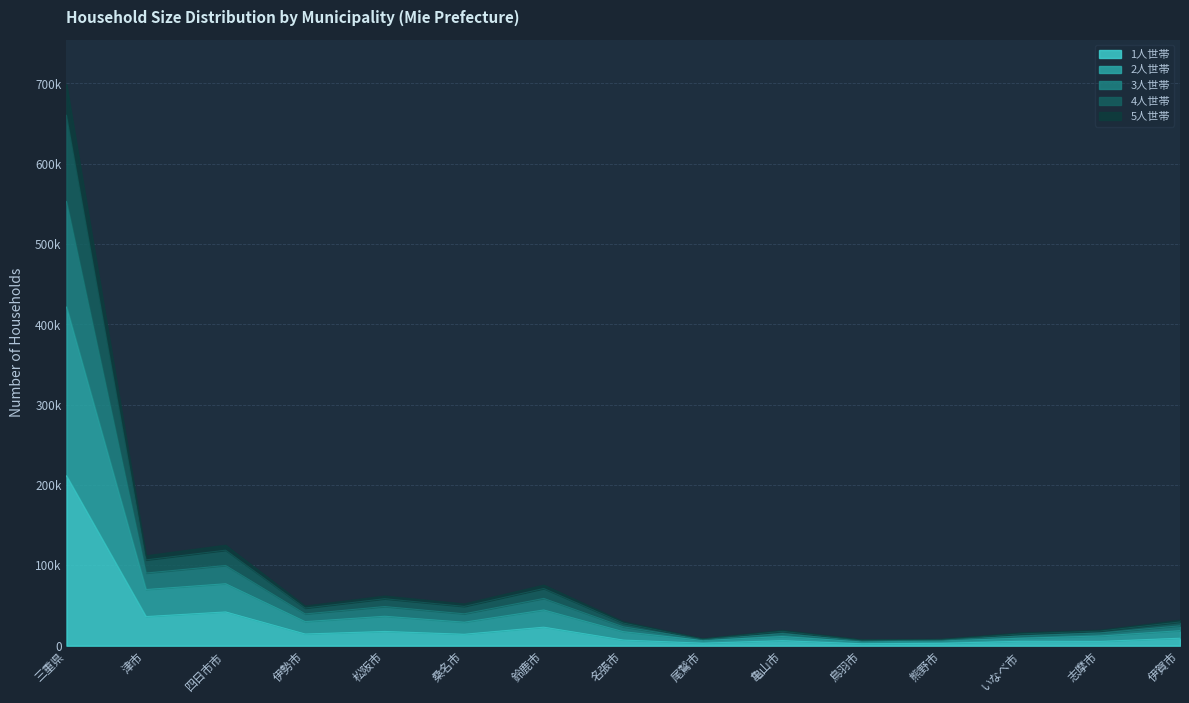

What is the sum of the 1人世帯 values at 桑名市 and 亀山市?

20585